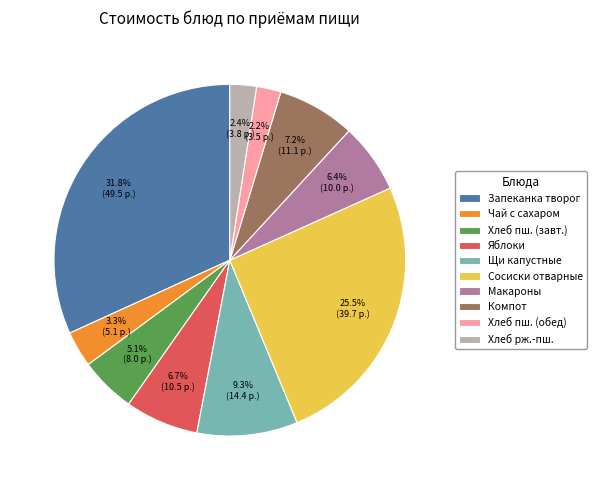

What is the total percentage of Хлеб рж.-пш. and Щи капустные?

11.7%